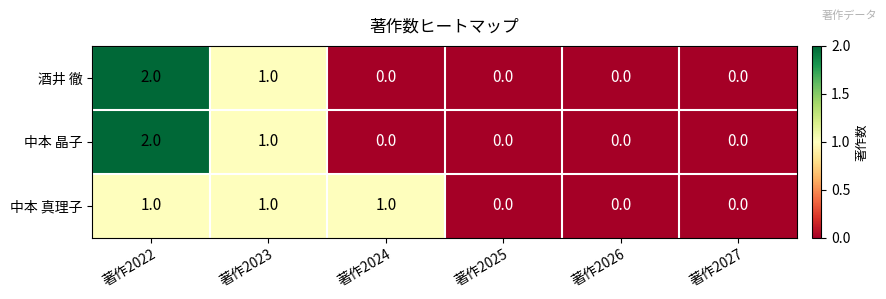

Reading left to right, list all the values displayed in this chart.

酒井 徹: 著作2022=2	著作2023=1	著作2024=0	著作2025=0	著作2026=0	著作2027=0
中本 晶子: 著作2022=2	著作2023=1	著作2024=0	著作2025=0	著作2026=0	著作2027=0
中本 真理子: 著作2022=1	著作2023=1	著作2024=1	著作2025=0	著作2026=0	著作2027=0